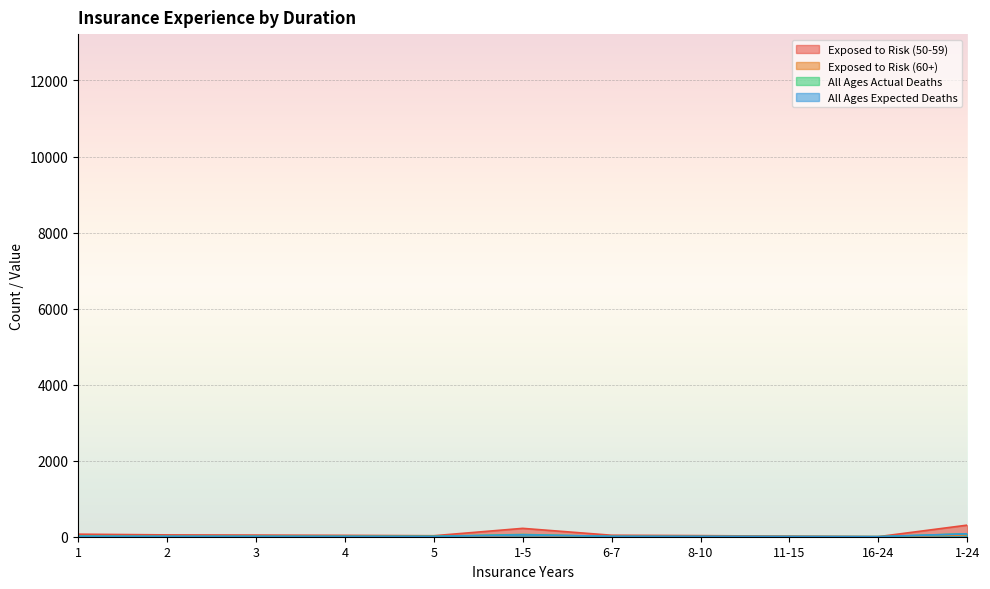

What is the difference between the highest and lowest values at 1-24?

256.0